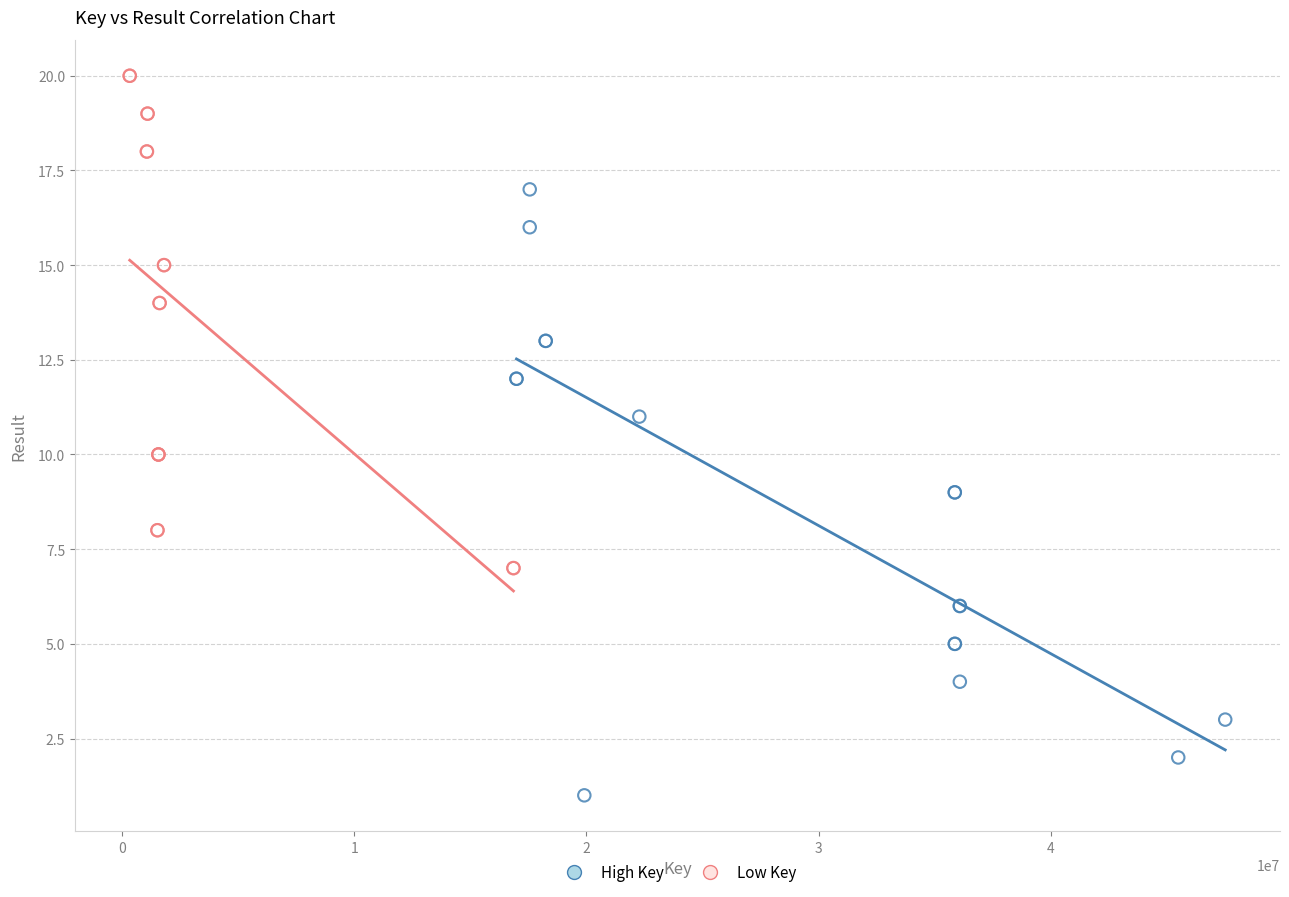

Which series contains the lowest Y value?

High Key